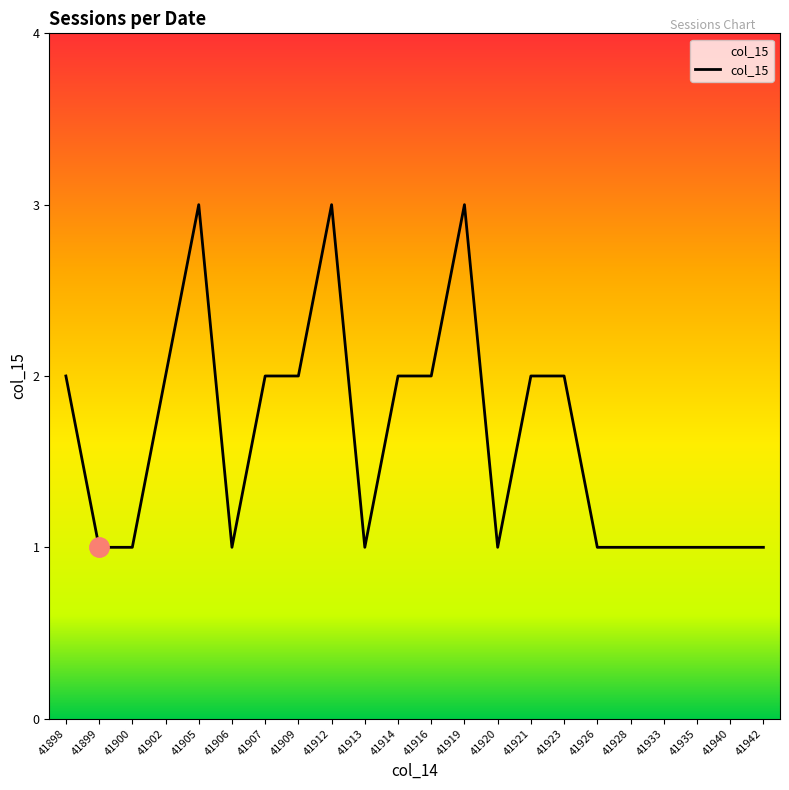

Reading left to right, list all the values displayed in this chart.

2	1	1	2	3	1	2	2	3	1	2	2	3	1	2	2	1	1	1	1	1	1